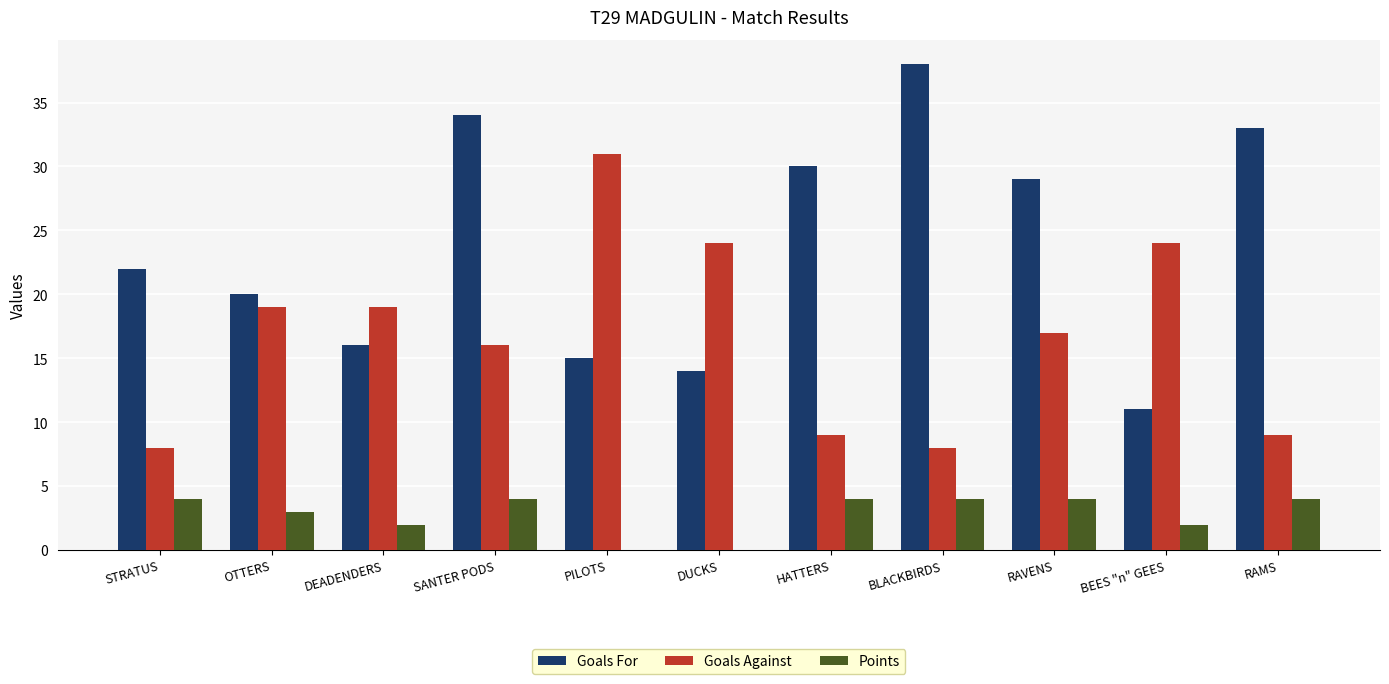

What is the sum of all Points values?

31